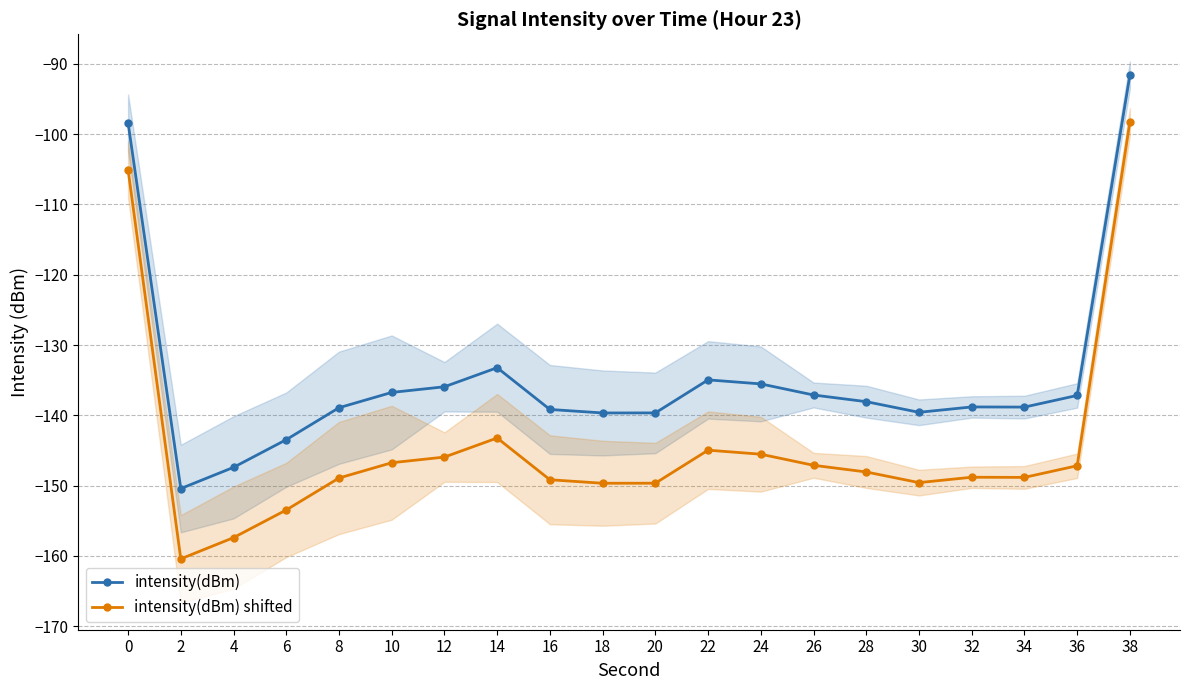

Count the number of data series in this chart.

2